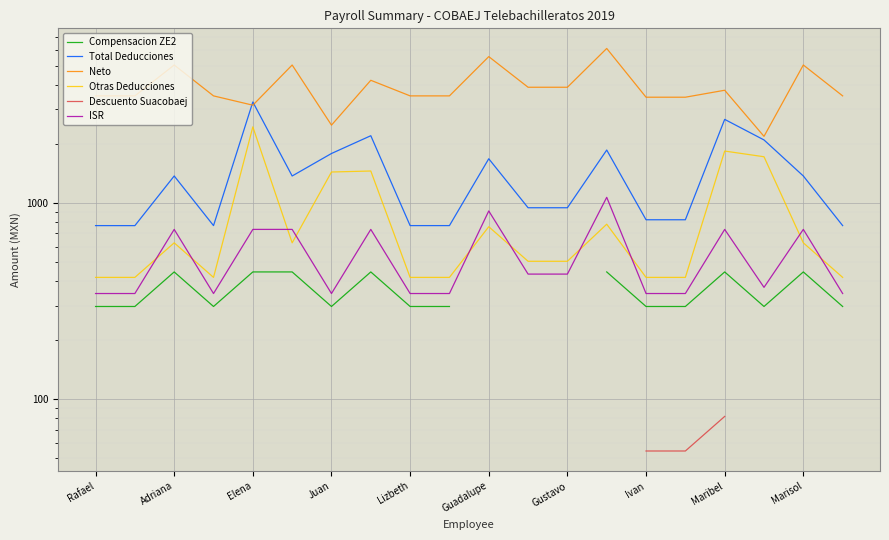

What position from the left is 11?

12